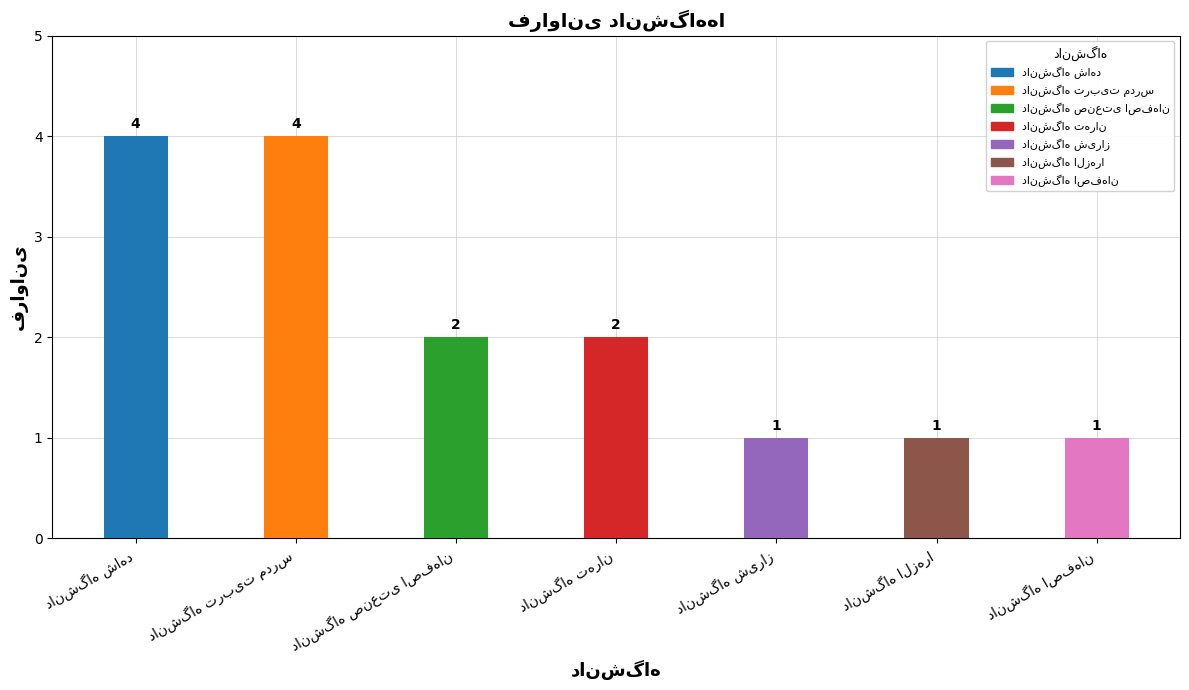

What value does the data have at دانشگاه شیراز?

1